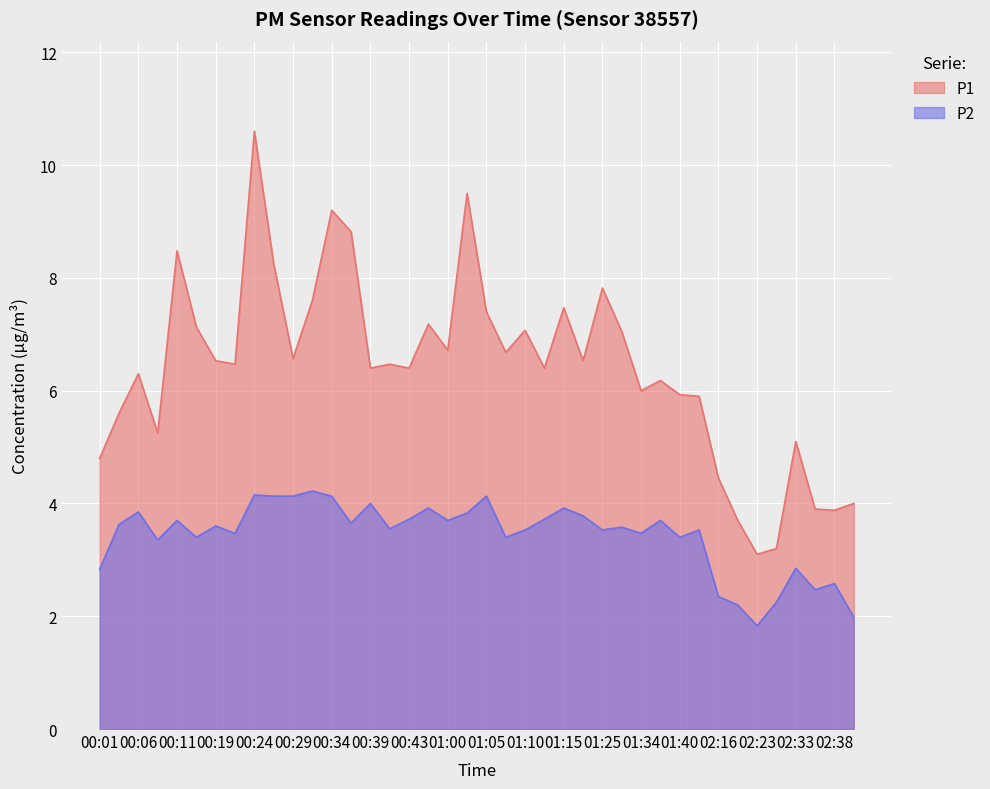

Which series changed the most between 00:21 and 01:00?

P1